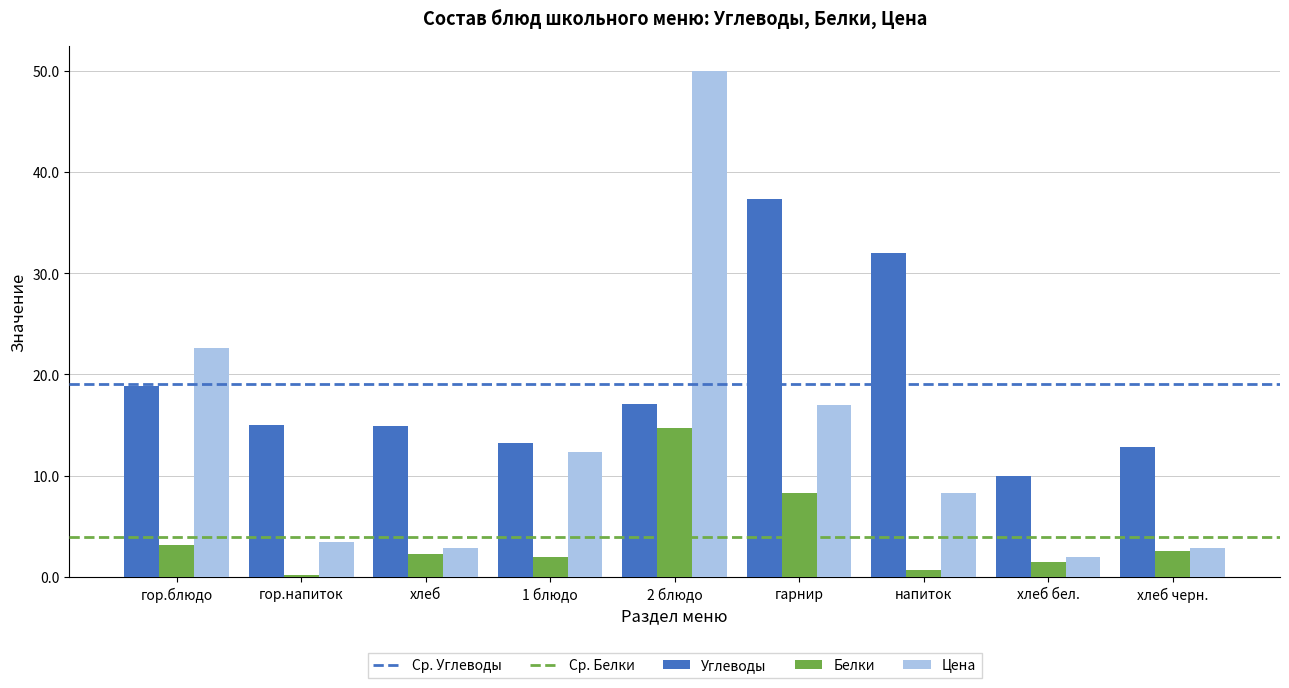

Where is Цена nearest to the value 25?

гор.блюдо